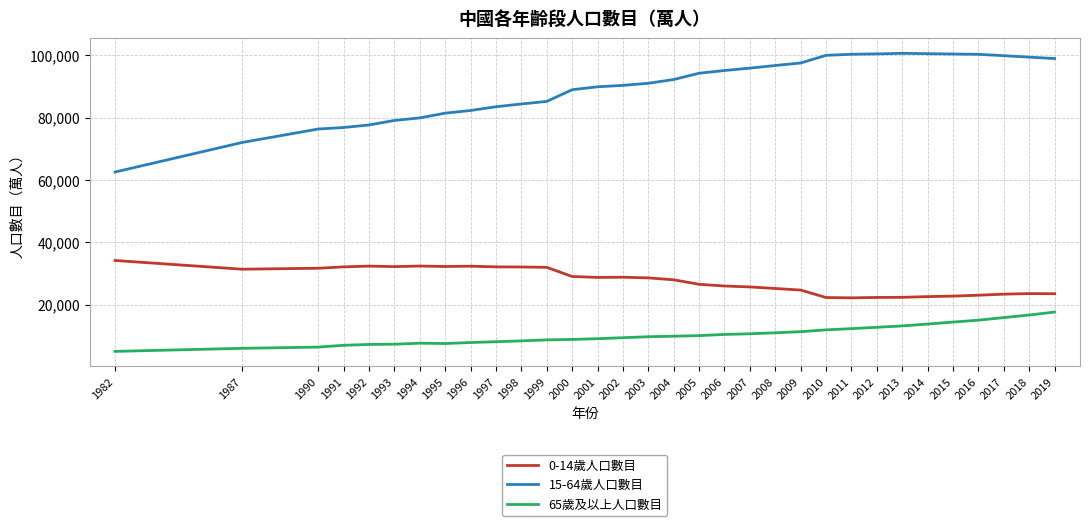

Count the number of categories in the chart.

32